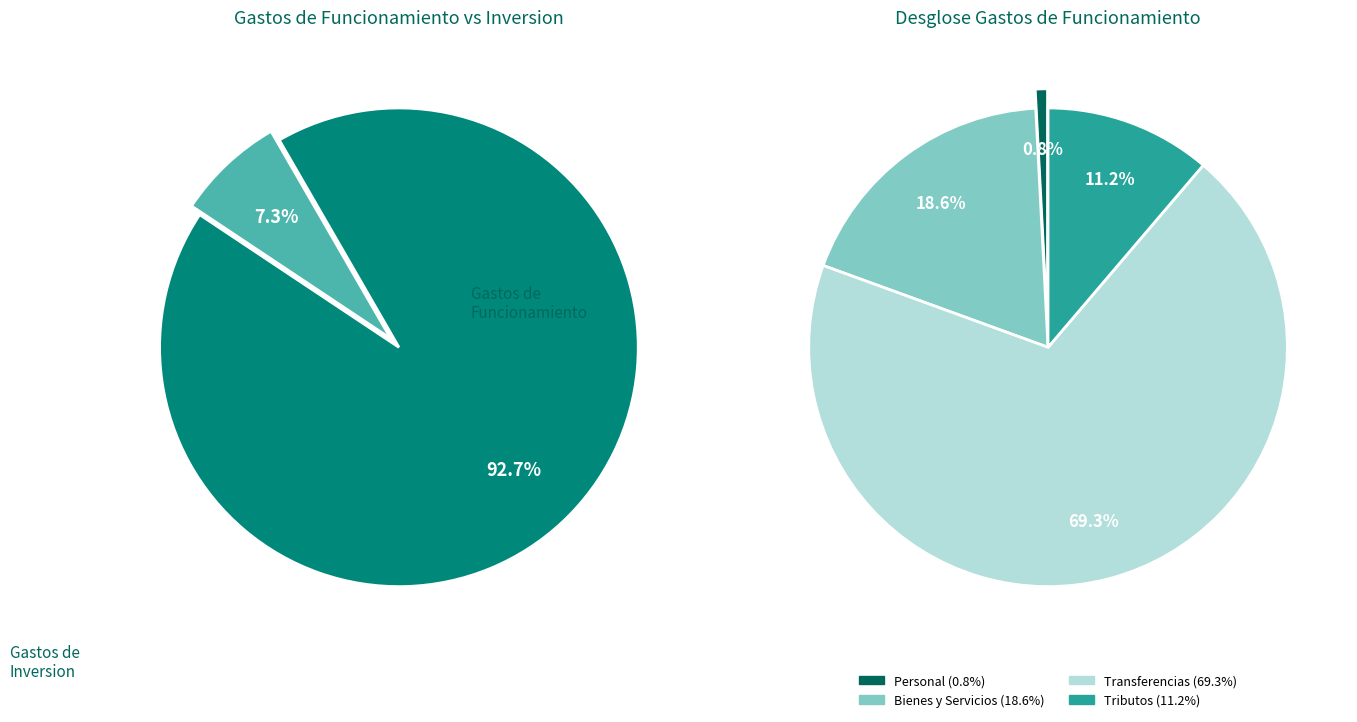

Which has a higher value, ADQUISICION DE BIENES Y SERVICIOS or TRANSFERENCIAS CORRIENTES?

TRANSFERENCIAS CORRIENTES